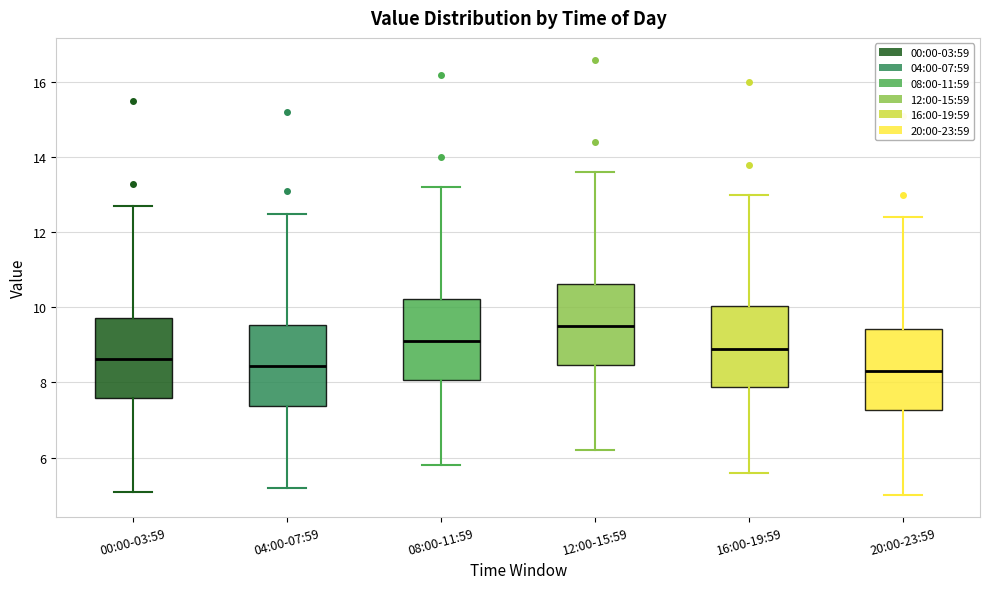

Reading left to right, transcribe this box plot: for each box, give where its median line is, the range the box spans, and where its two whiskers end, as read against the y-axis. The values are not printed on the chart, so give them approximately, as read against the axis.

00:00-03:59: median 8.6, box 7.6 to 9.8, whiskers 5.0 to 12.8
04:00-07:59: median 8.4, box 7.4 to 9.6, whiskers 5.2 to 12.6
08:00-11:59: median 9.2, box 8.0 to 10.2, whiskers 5.8 to 13.2
12:00-15:59: median 9.6, box 8.4 to 10.6, whiskers 6.2 to 13.6
16:00-19:59: median 9.0, box 7.8 to 10.0, whiskers 5.6 to 13.0
20:00-23:59: median 8.4, box 7.2 to 9.4, whiskers 5.0 to 12.4